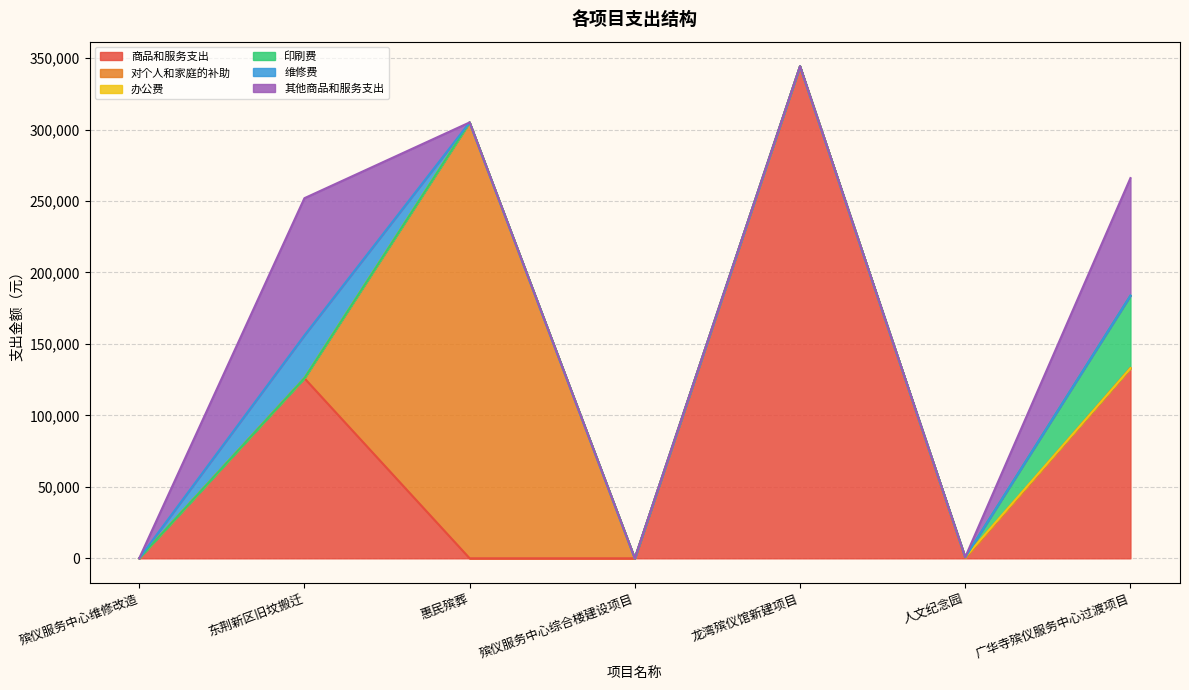

List the labels in order of 办公费 value, smallest first.

殡仪服务中心维修改造, 东荆新区旧坟搬迁, 惠民殡葬, 殡仪服务中心综合楼建设项目, 龙湾殡仪馆新建项目, 广华寺殡仪服务中心过渡项目, 人文纪念园